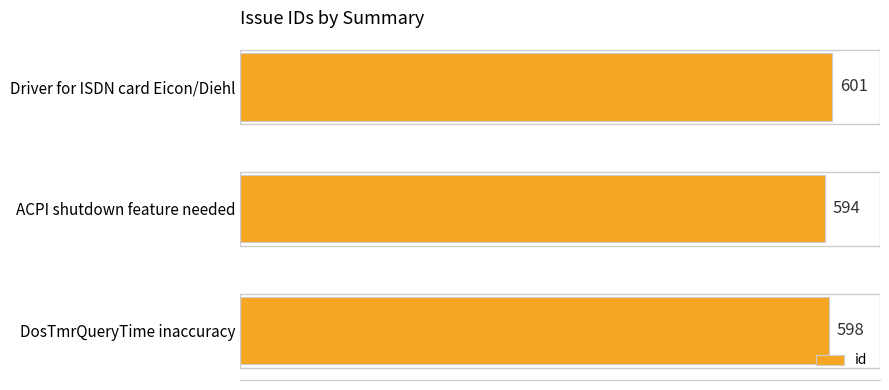

What is the label of the 3rd bar from the top?

DosTmrQueryTime inaccuracy